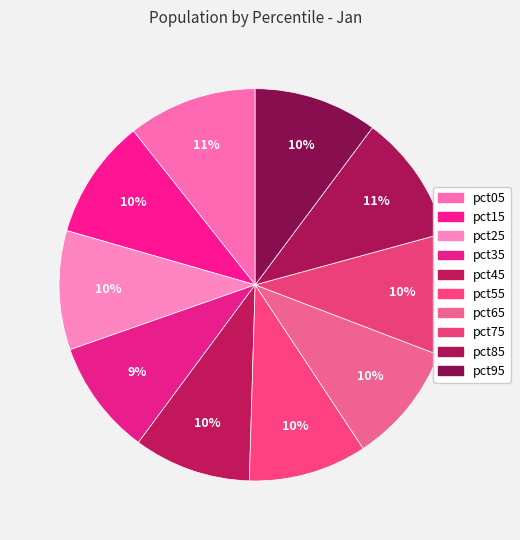

How many segments does this pie chart have?

10